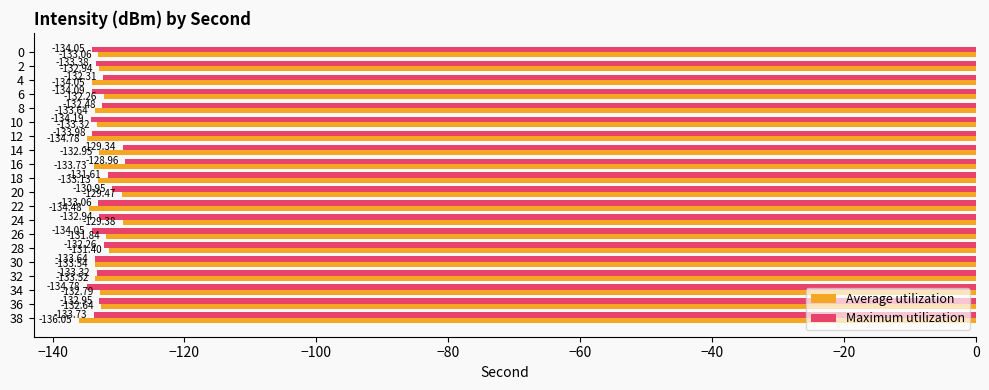

Which series has the widest spread of values?

Average utilization